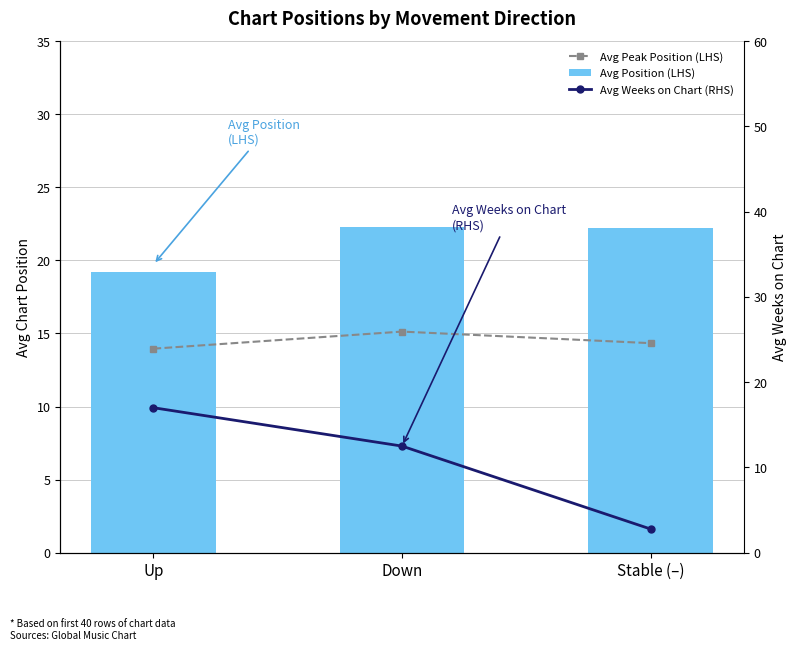

What is the label of the 1st bar from the left?

Up